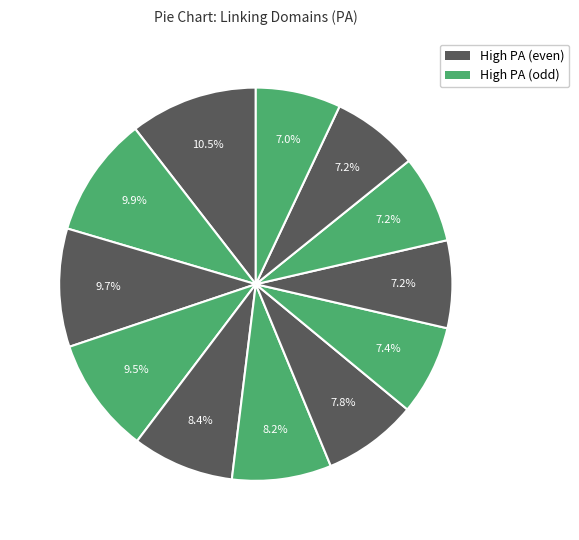

To the nearest percent, what is the difference between the largest and smallest slice percentages?

4%